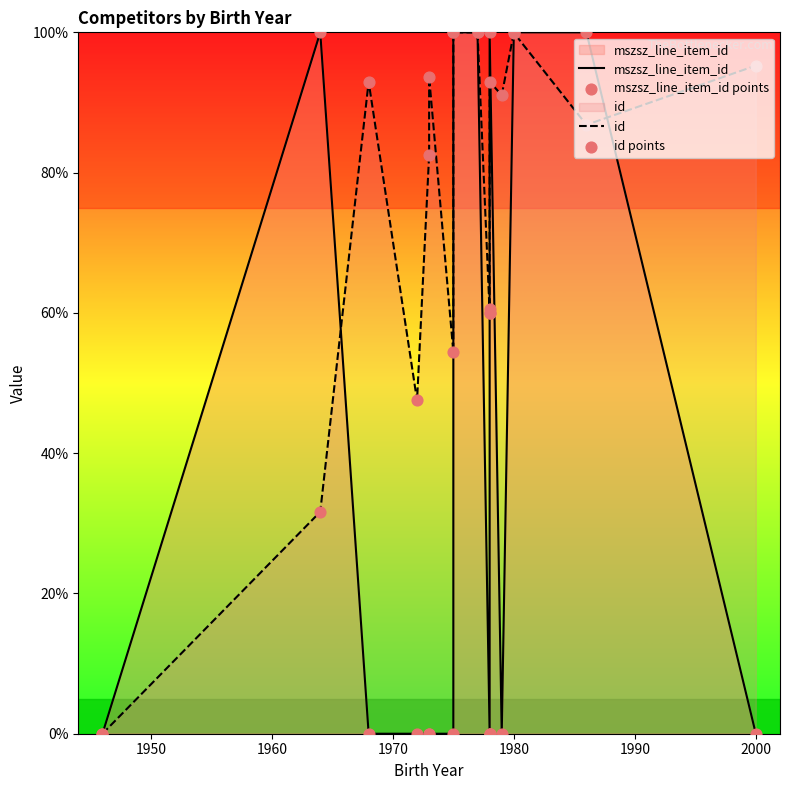

Which series contains the lowest Y value?

mszsz_line_item_id